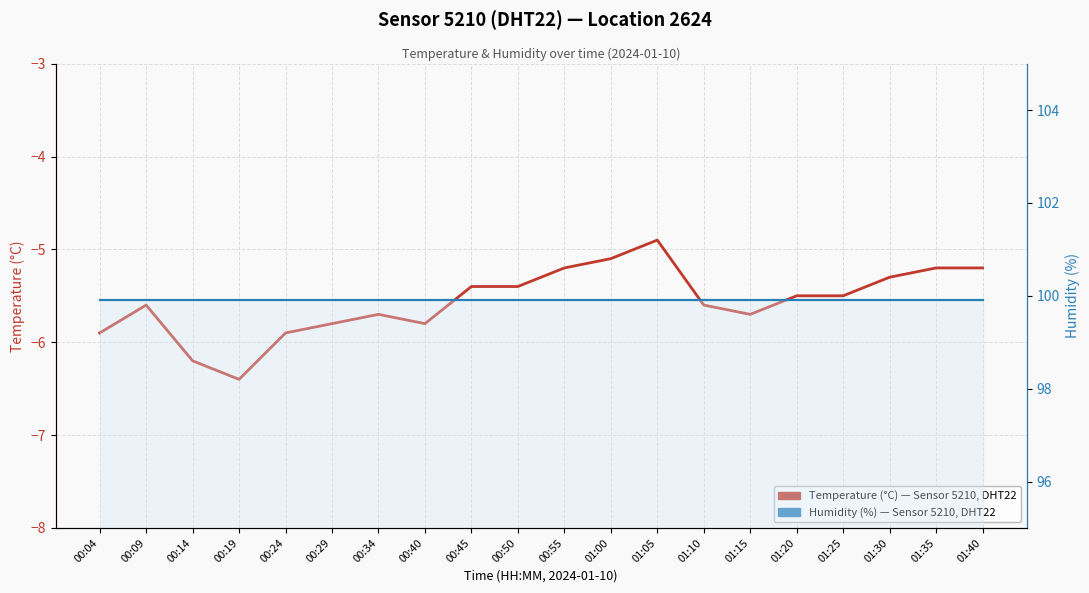

True or false: Humidity (%) and Temperature (°C) cross at least once.

False